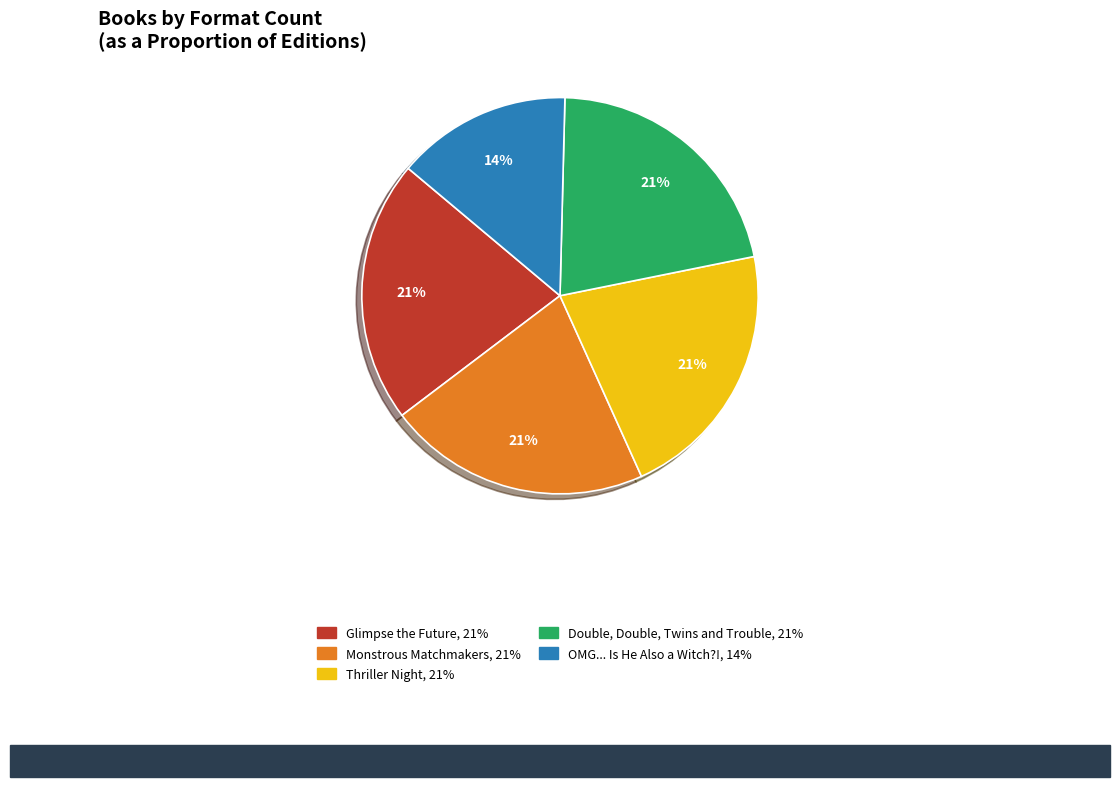

Do Monstrous Matchmakers and Glimpse the Future together represent more than half of the pie?

No